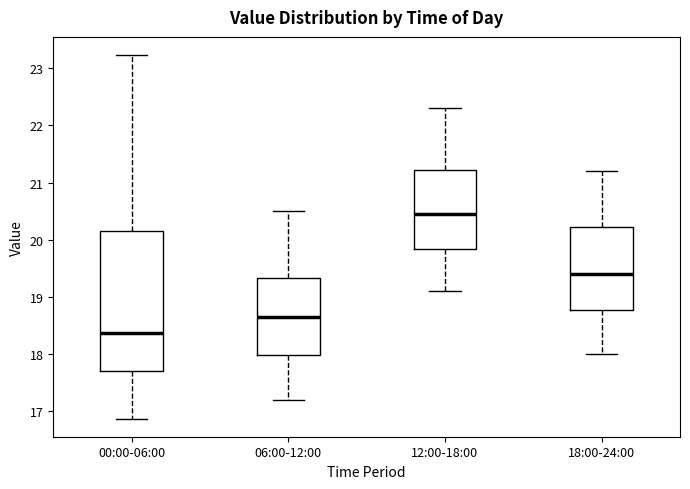

Where is the upper edge of the box for 06:00-12:00 on the y-axis? The values are not printed on the chart, so give them approximately, as read against the axis.

19.3